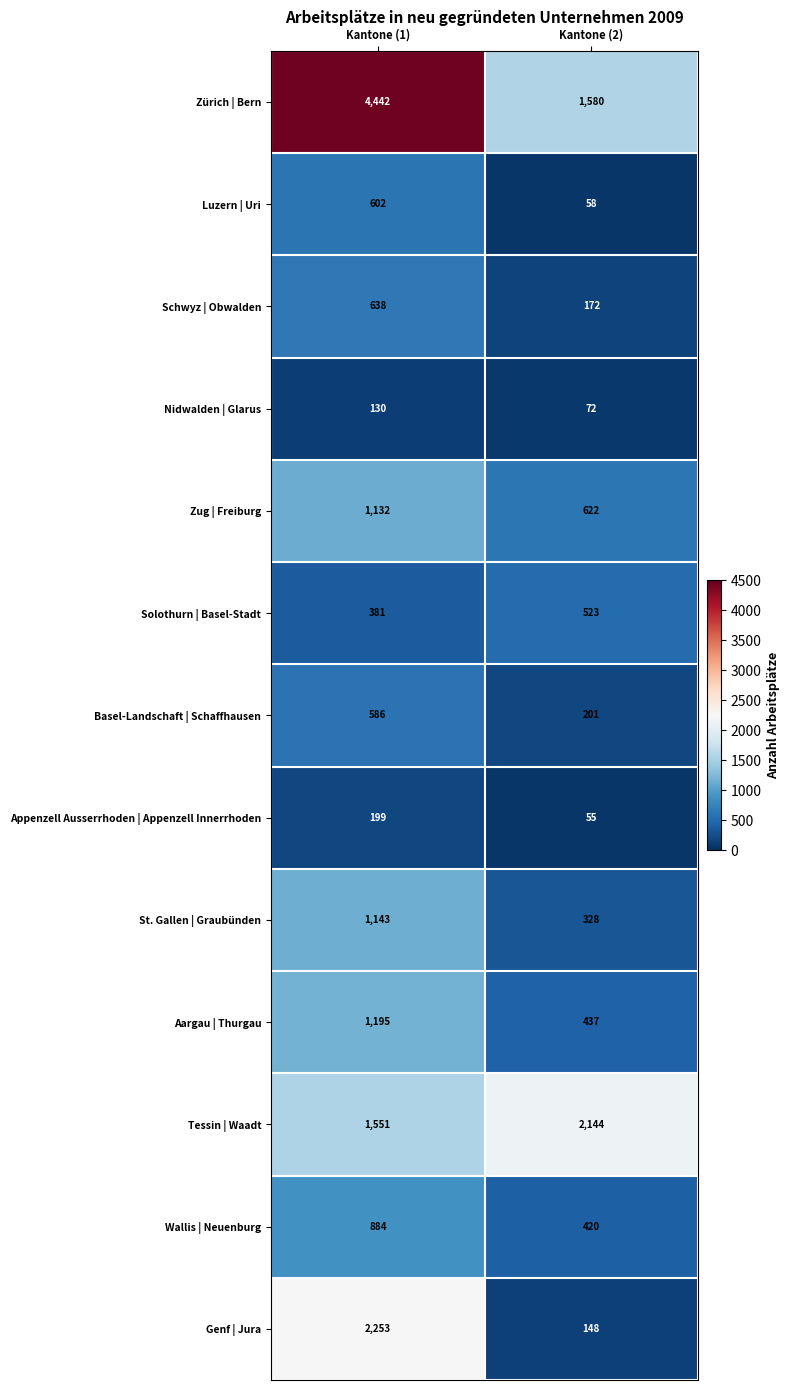

The Wallis | Neuenburg series shows 1518 at Kantone (1). True or false?

False